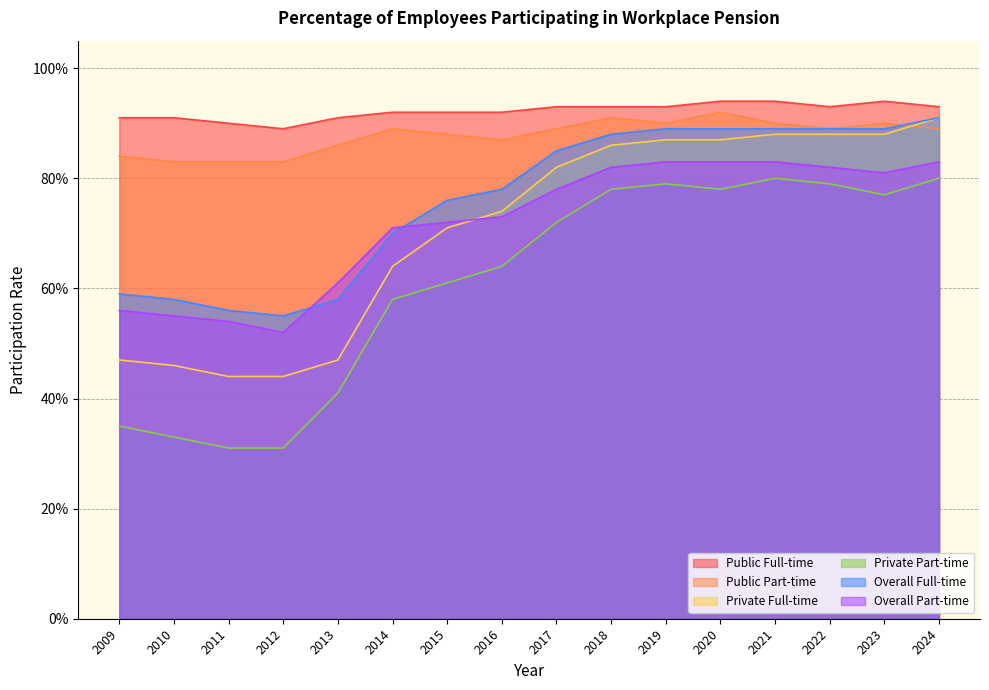

What is the difference between the maximum and minimum values in the Private Part-time series?

0.5